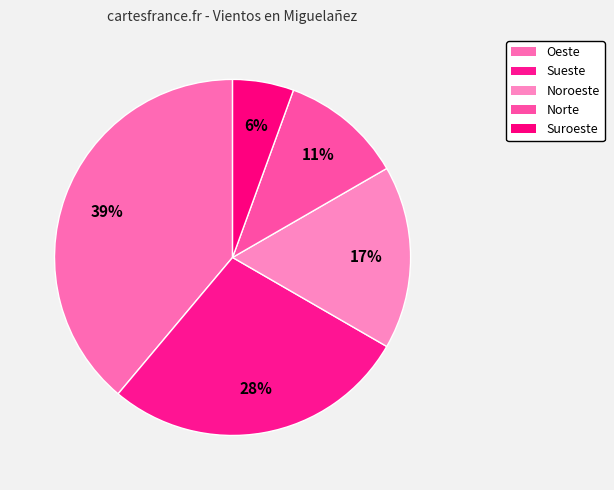

Rank the categories by value from highest to lowest.

Oeste, Sueste, Noroeste, Norte, Suroeste